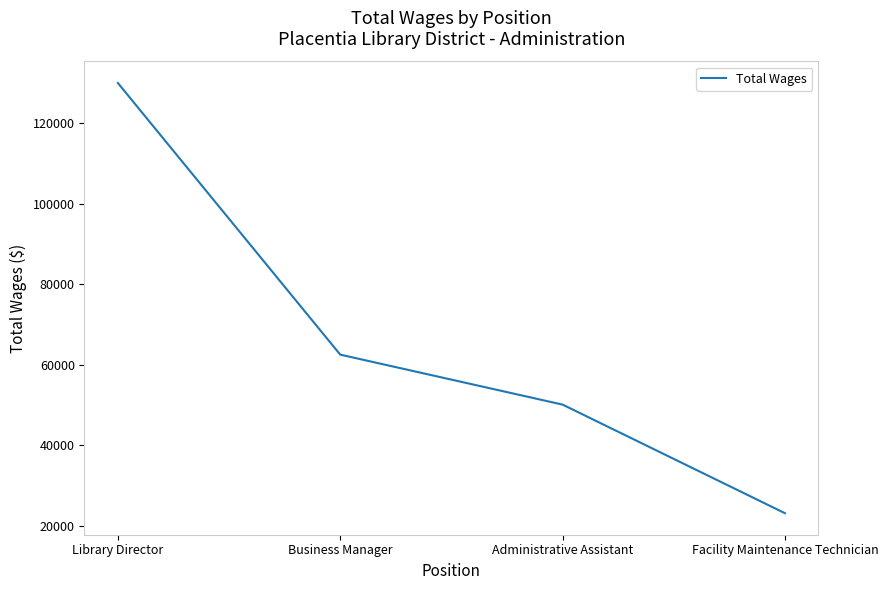

How many lines are shown in the chart?

1